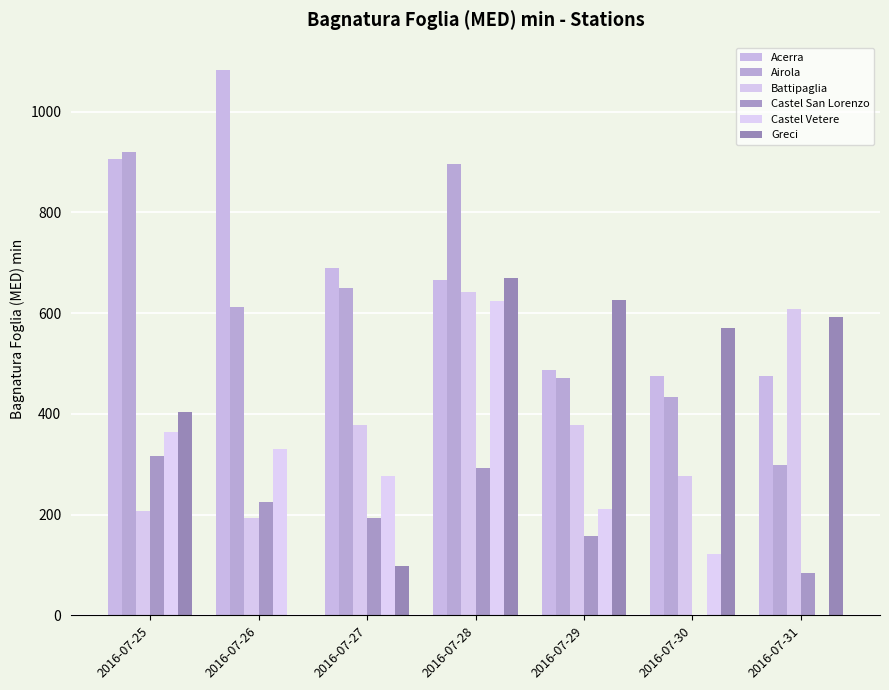

True or false: Battipaglia has a value of 107.5 at 2016-07-25.

False